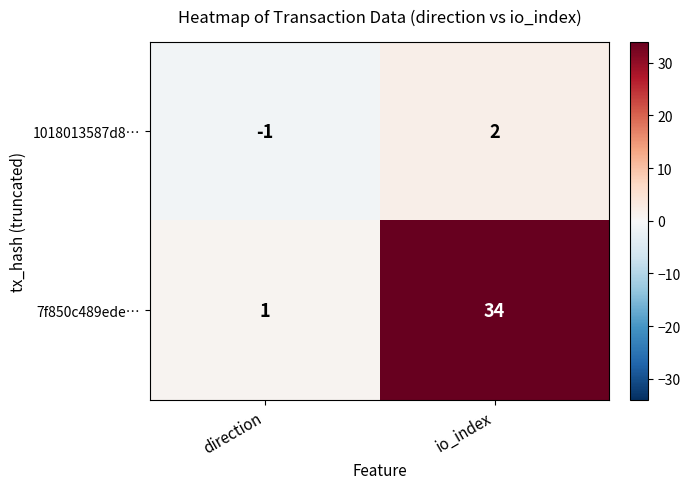

Which series has the largest total across all categories?

7f850c489ede…